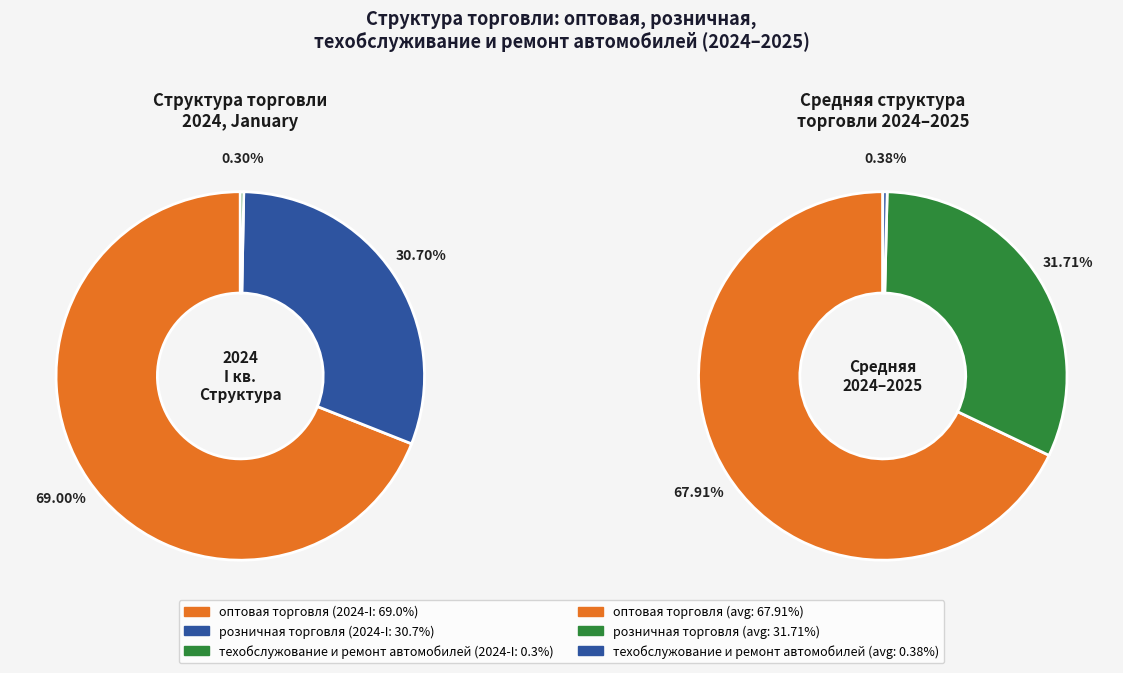

To the nearest percent, what is the difference between the оптовая торговля and розничная торговля slice percentages?

38%